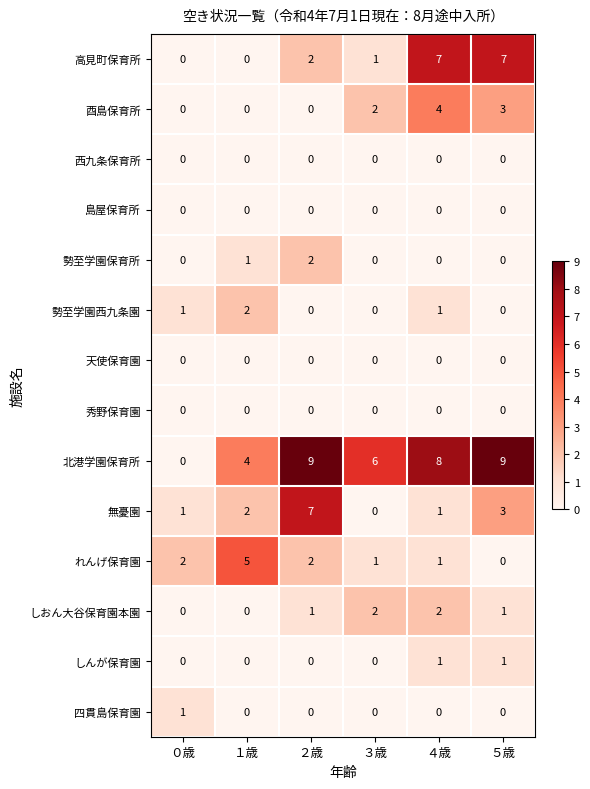

How many positive values does the 酉島保育所 series have?

3